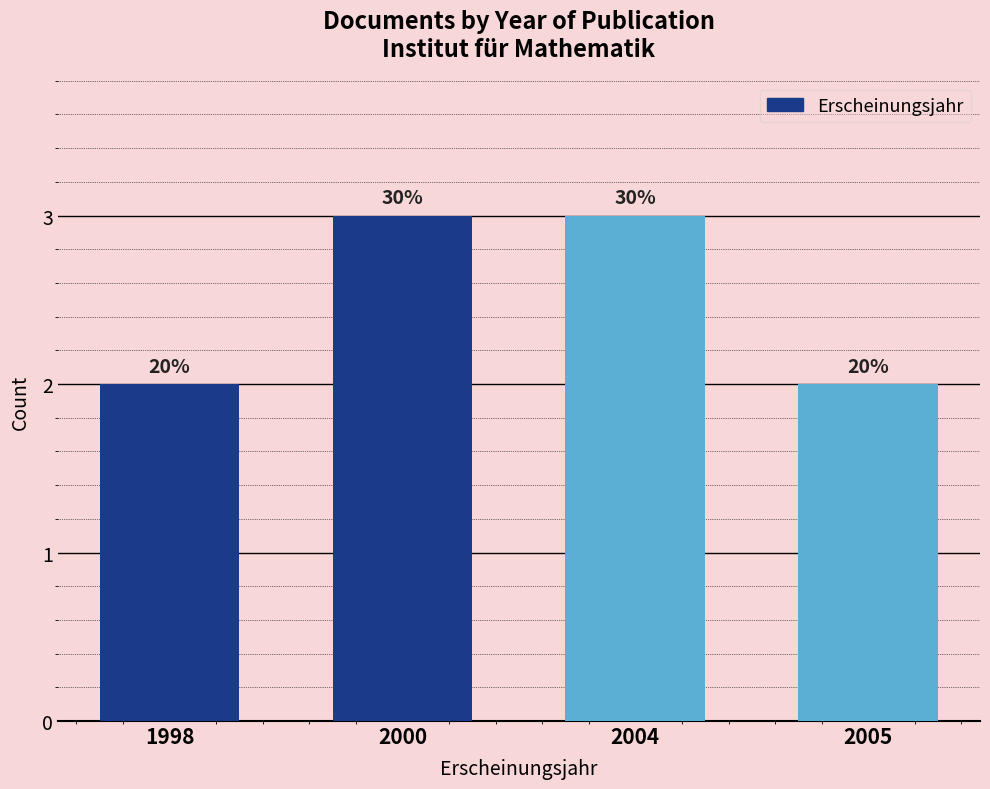

Are the bars horizontal?

No